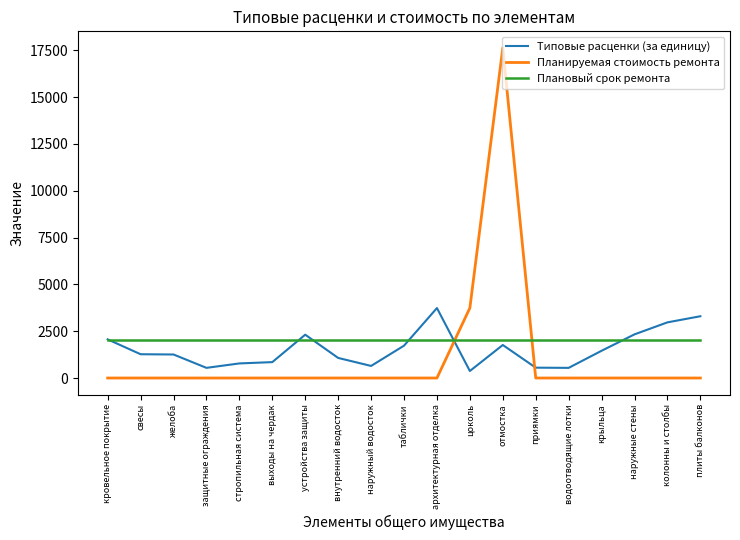

What is the maximum value shown in the chart?

17632.1